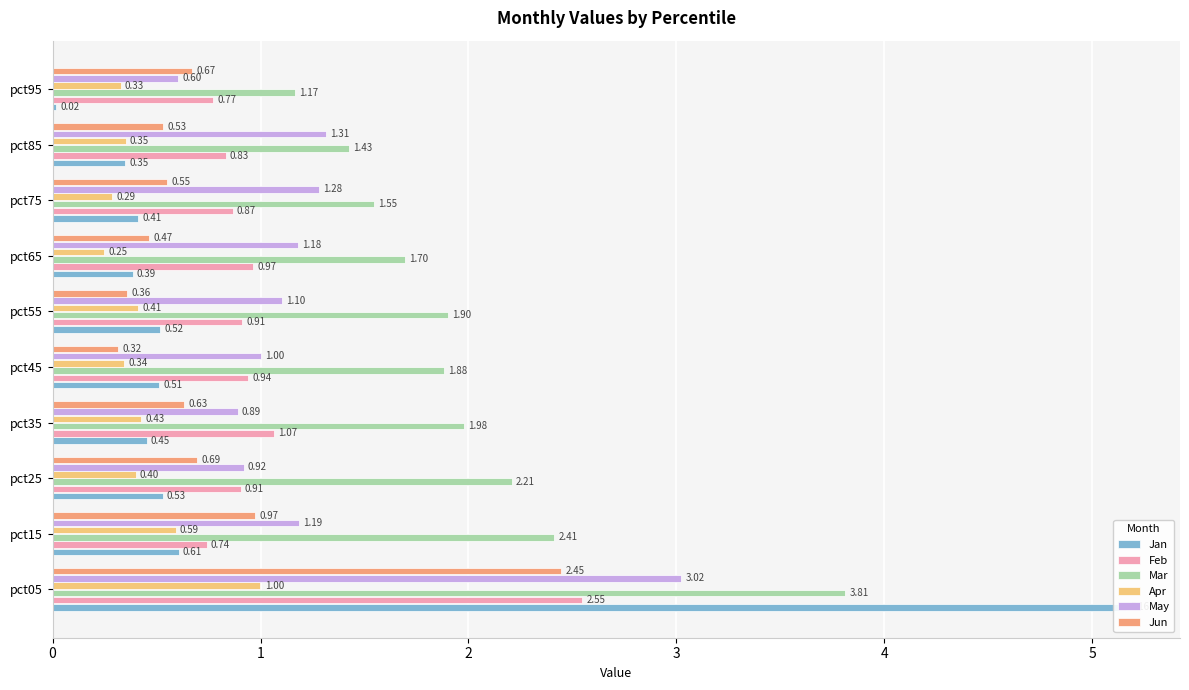

At how many categories does at least one series exceed 4?

1